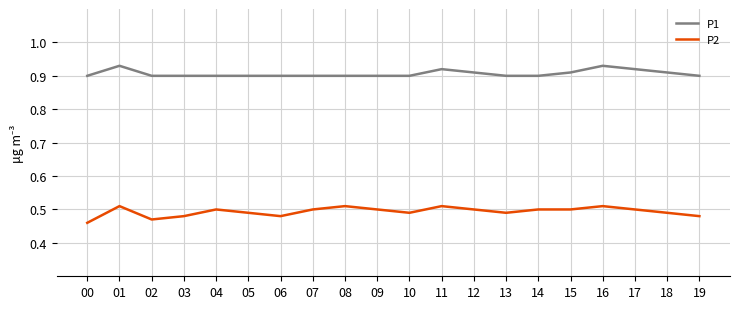

Is the value of P2 at 18 greater than the value of P1 at 17?

No